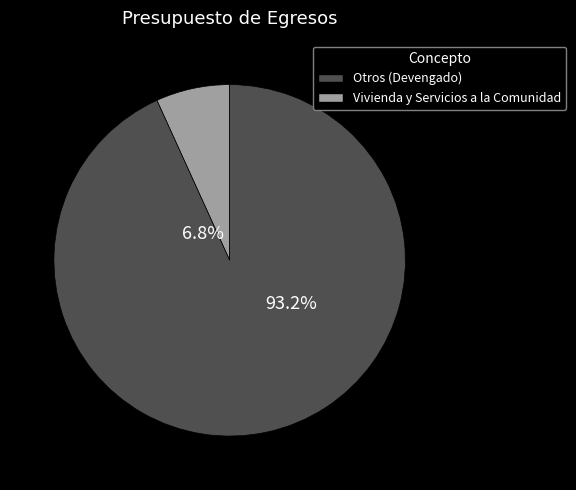

To the nearest percent, what is the difference between the Vivienda y Servicios a la Comunidad and Otros (Devengado) slice percentages?

86%